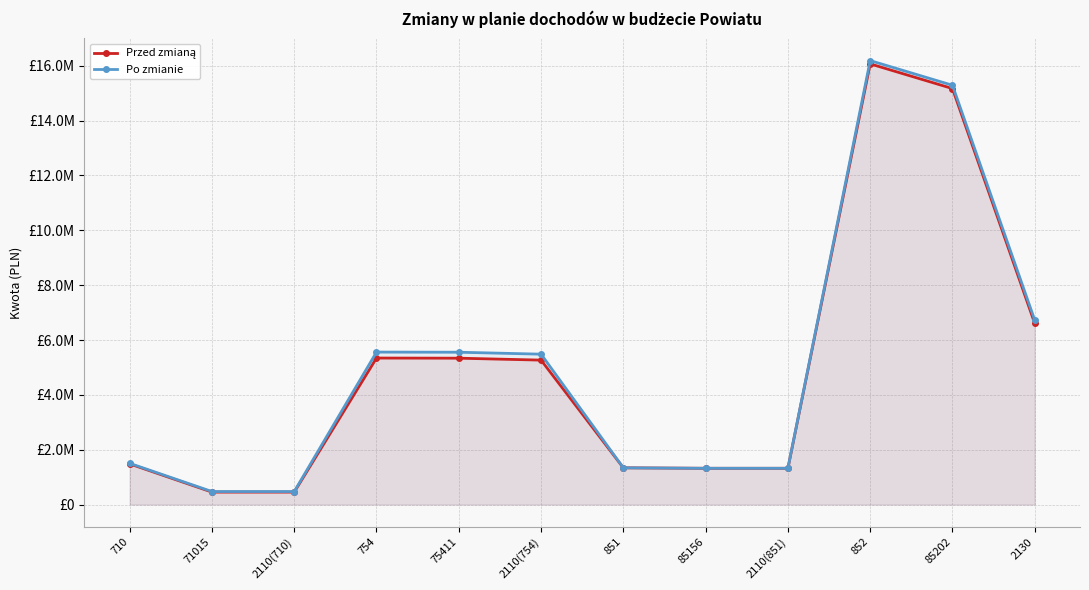

In Po zmianie, how many points are higher than both neighbors (excluding endpoints)?

2